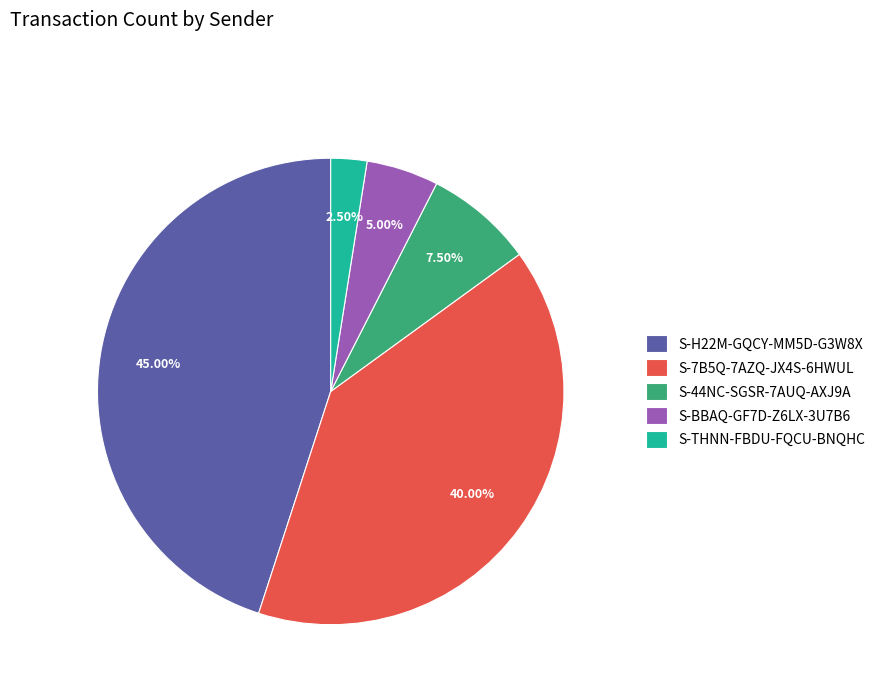

Which has a higher value, S-44NC-SGSR-7AUQ-AXJ9A or S-BBAQ-GF7D-Z6LX-3U7B6?

S-44NC-SGSR-7AUQ-AXJ9A